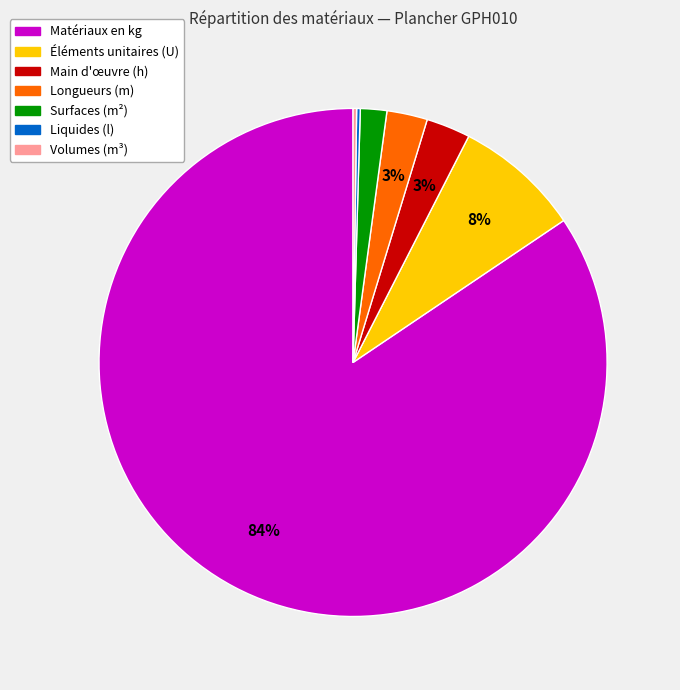

To the nearest percent, what is the difference between the largest and smallest slice percentages?

84%